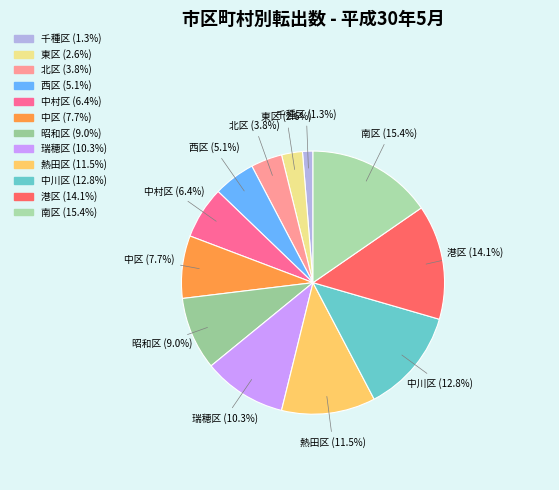

Approximately how many times larger is the value at 中区 compared to 南区?

0.5